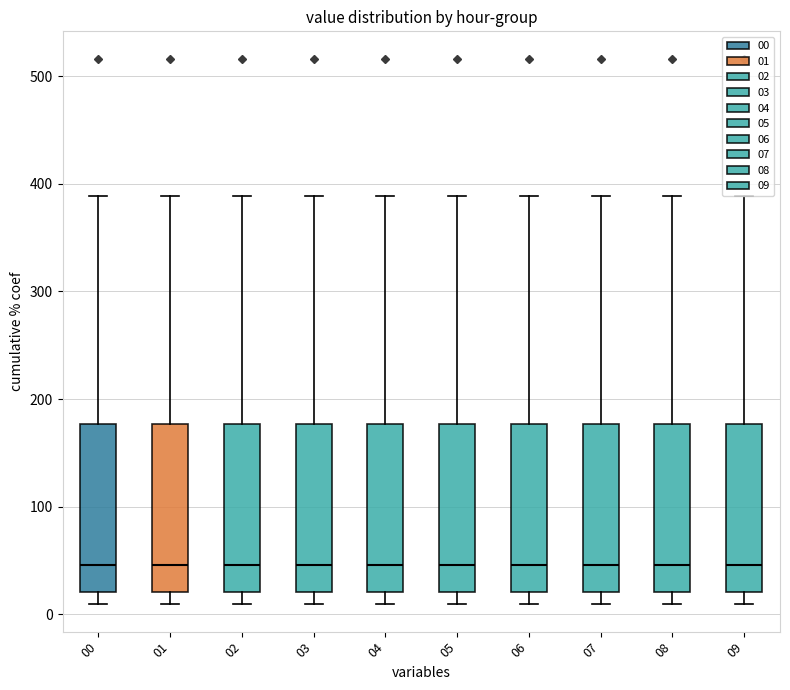

Reading left to right, read every box against the y-axis: the position of its median line, the range the box covers, and the ends of its whiskers. The values are not printed on the chart, so give them approximately, as read against the axis.

00: median 50, box 20 to 180, whiskers 10 to 390
01: median 50, box 20 to 180, whiskers 10 to 390
02: median 50, box 20 to 180, whiskers 10 to 390
03: median 50, box 20 to 180, whiskers 10 to 390
04: median 50, box 20 to 180, whiskers 10 to 390
05: median 50, box 20 to 180, whiskers 10 to 390
06: median 50, box 20 to 180, whiskers 10 to 390
07: median 50, box 20 to 180, whiskers 10 to 390
08: median 50, box 20 to 180, whiskers 10 to 390
09: median 50, box 20 to 180, whiskers 10 to 390